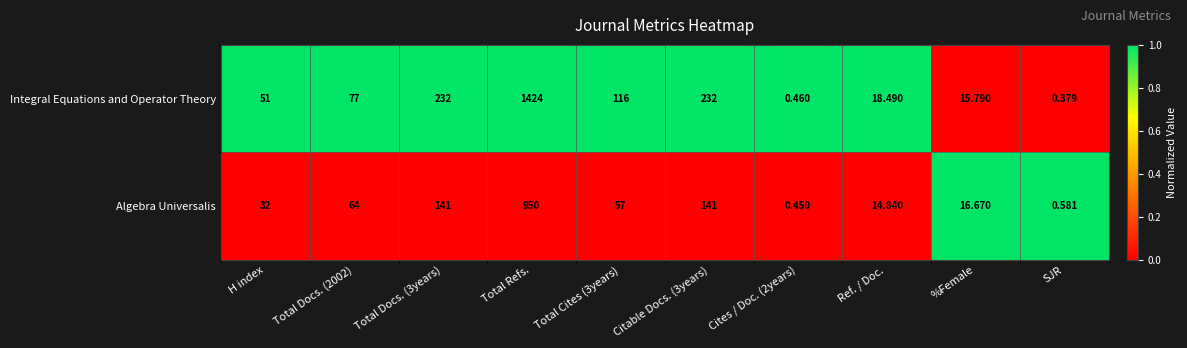

Rank the series by their average value, from highest to lowest.

Integral Equations and Operator Theory, Algebra Universalis